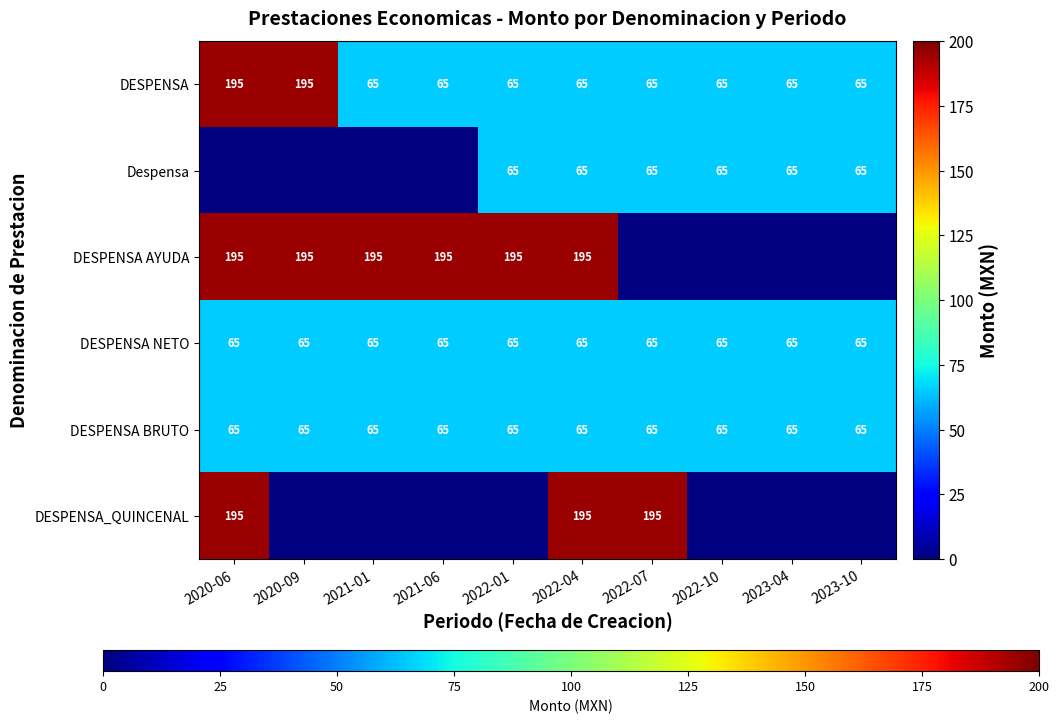

Is the value of DESPENSA AYUDA at 2022-04 greater than the value of DESPENSA BRUTO at 2022-04?

Yes